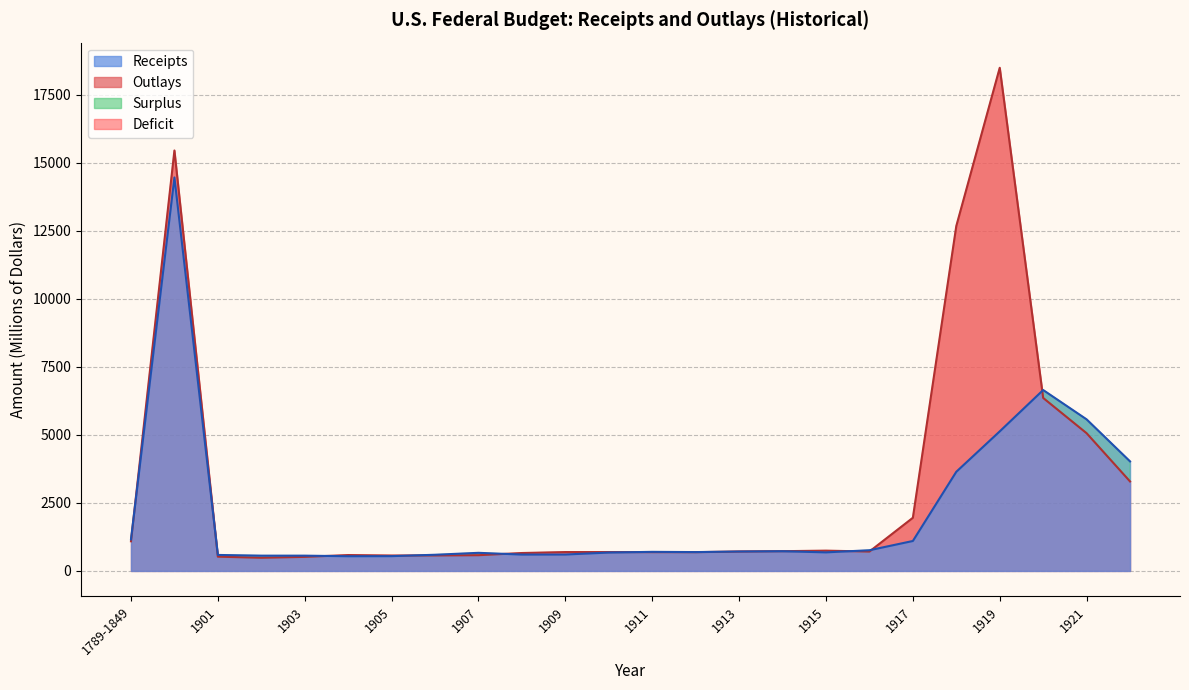

True or false: Receipts and Outlays intersect in this chart.

True